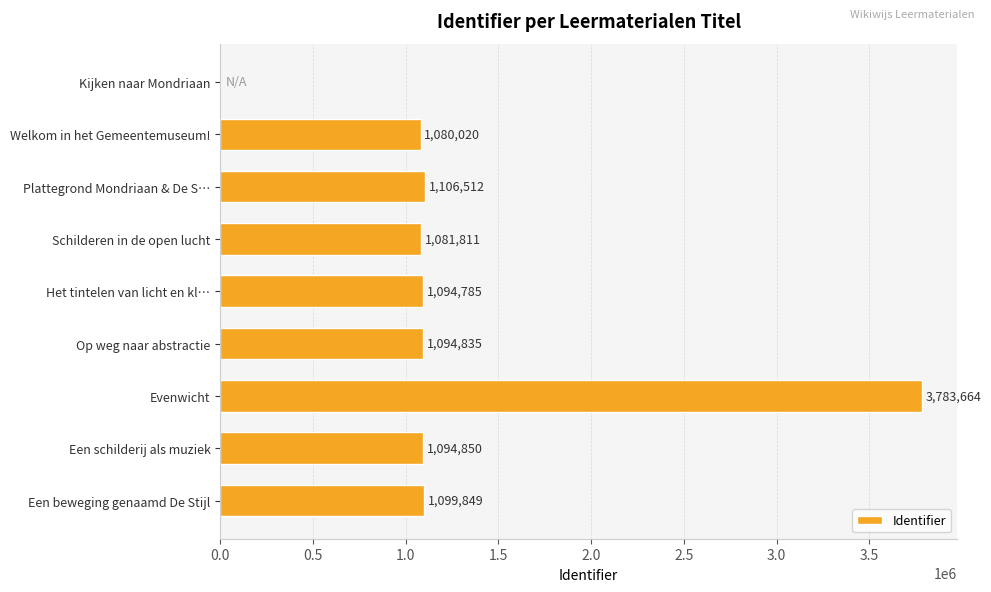

Reading bottom to top, list all the values displayed in this chart.

Een beweging genaamd De Stijl=1099849	Een schilderij als muziek=1094850	Evenwicht=3783664	Op weg naar abstractie=1094835	Het tintelen van licht en kl…=1094785	Schilderen in de open lucht=1081811	Plattegrond Mondriaan & De S…=1106512	Welkom in het Gemeentemuseum!=1080020	Kijken naar Mondriaan=0